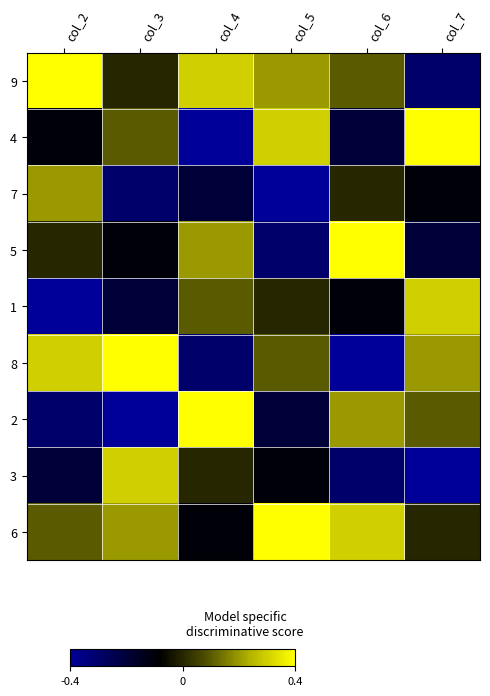

At col_6, list the series in order from smallest to largest.

8, 3, 4, 1, 7, 9, 2, 6, 5